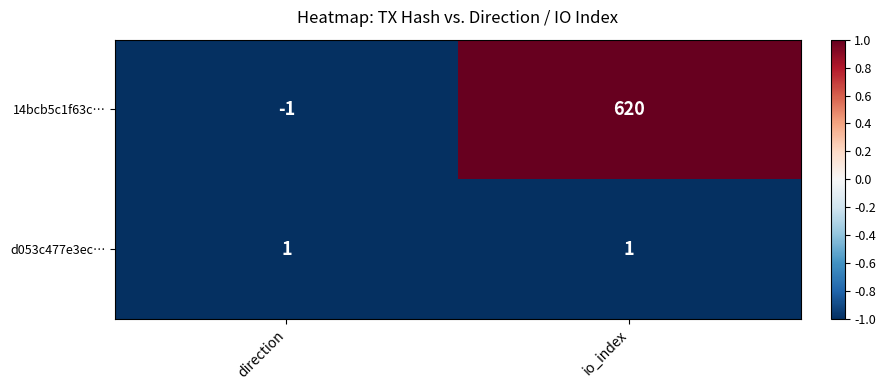

The d053c477e3ec… series shows 1 at direction. True or false?

True